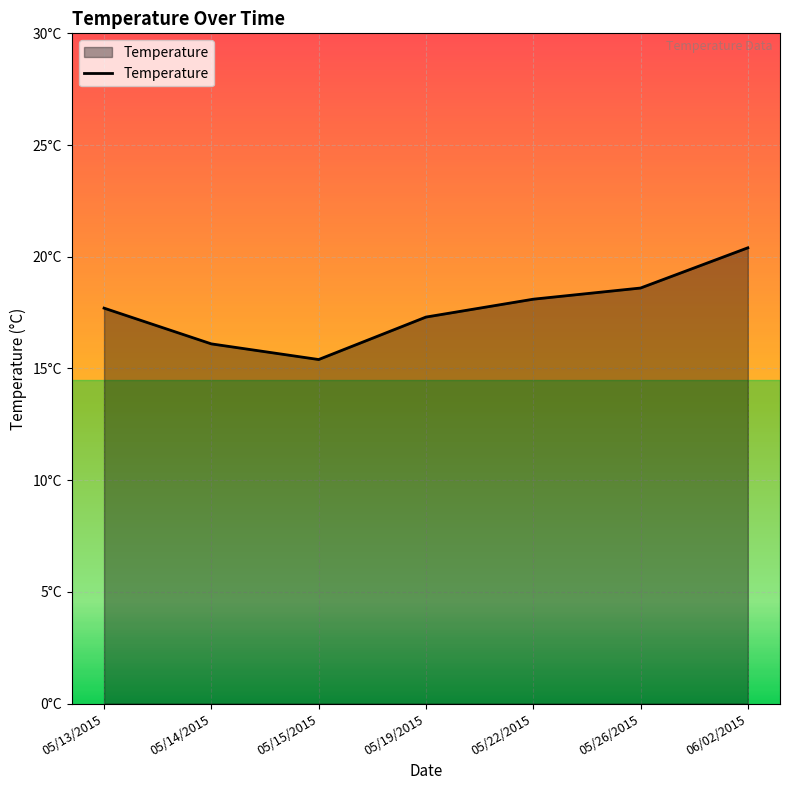

The value at 06/02/2015 is 31.3. True or false?

False